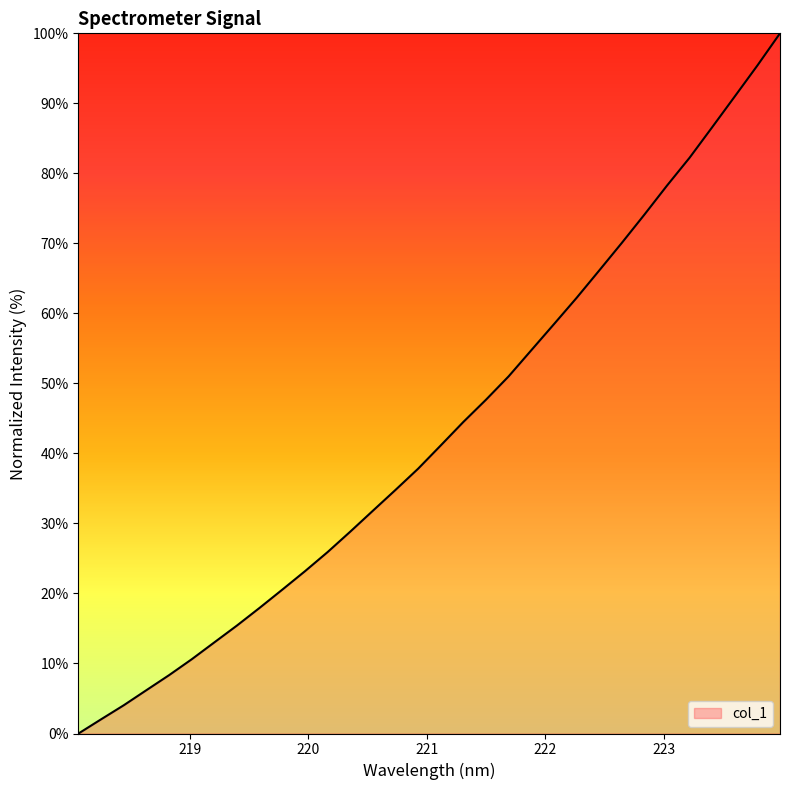

Reading left to right, transcribe all the data shown in this chart.

0.0	2.0	4.0	6.2	8.3	10.6	13.0	15.4	18.0	20.6	23.2	25.9	28.8	31.8	34.8	37.8	41.1	44.5	47.7	51.0	54.7	58.5	62.2	66.1	70.1	74.1	78.3	82.2	86.6	91.0	95.4	100.0